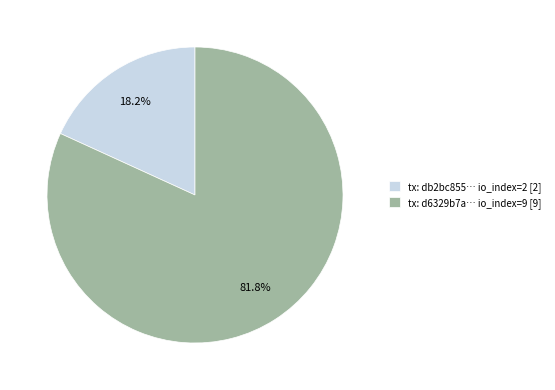

Which slice is the largest?

tx: d6329b7a… io_index=9 [9]